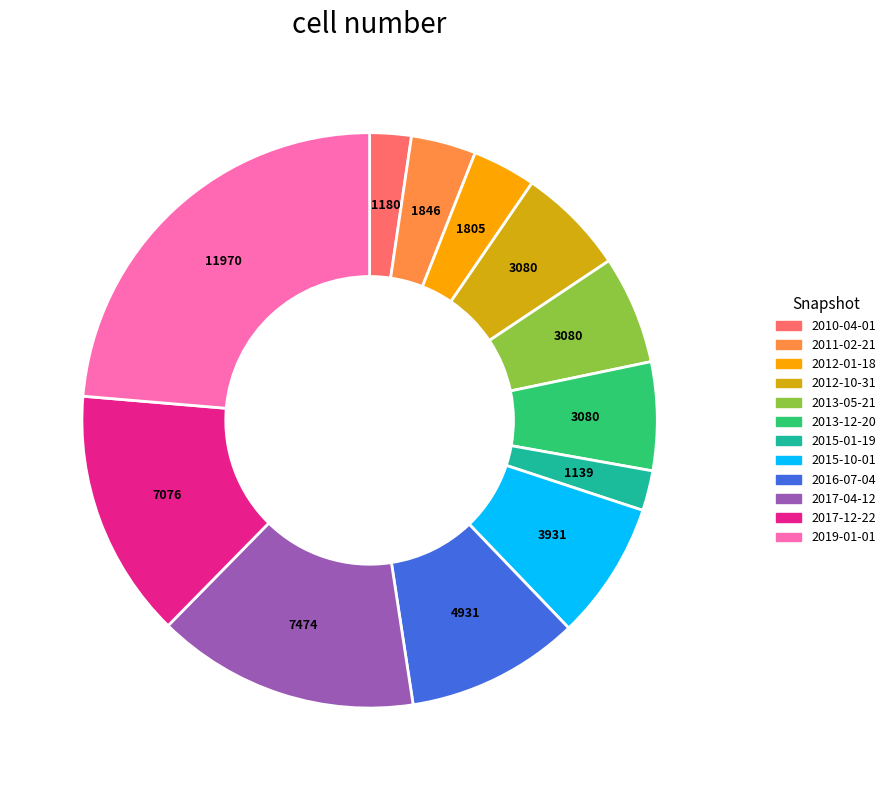

Approximately how many times larger is the value at 2012-01-18 compared to 2015-01-19?

1.6